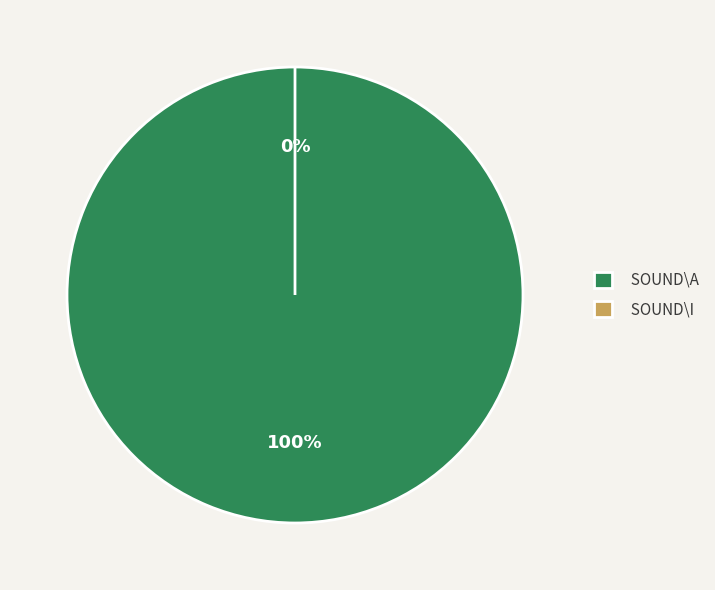

The sound\A.wav slice represents 90% of the pie. True or false?

False